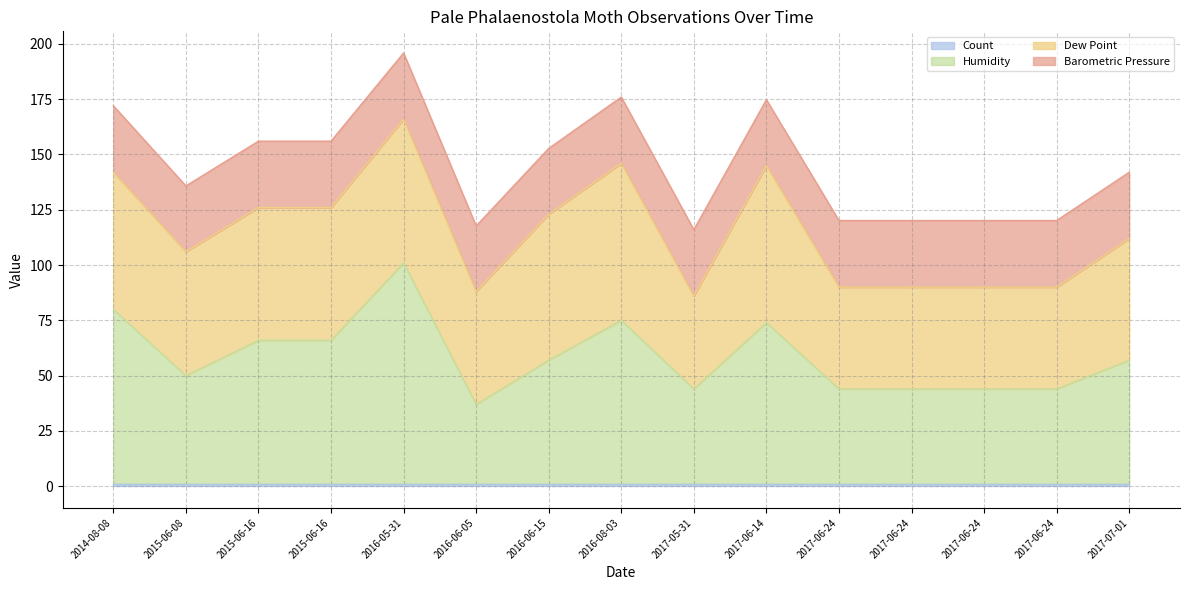

Does the chart have visible grid lines?

Yes